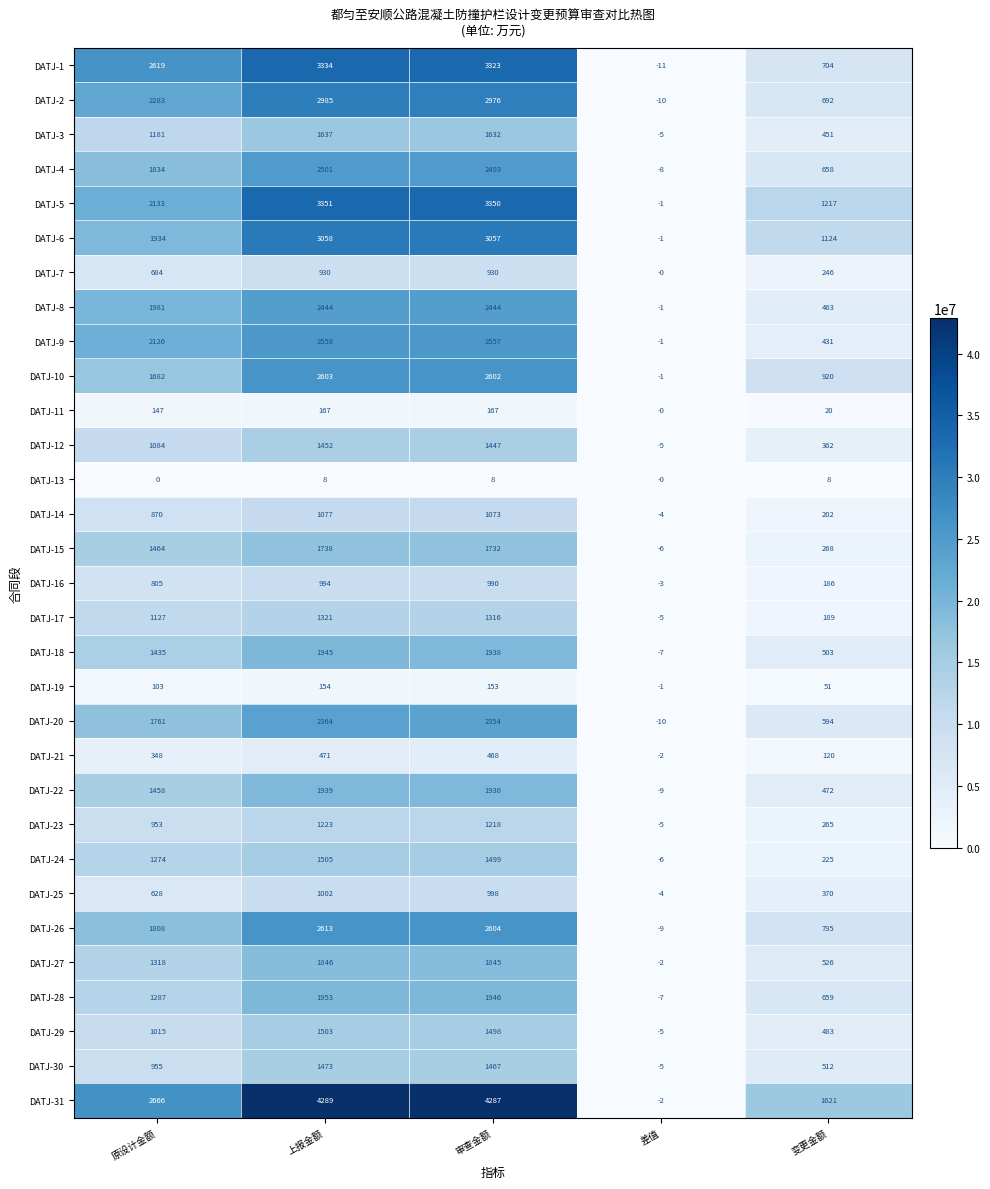

What is the sum of the DATJ-21 values at 变更金额 and 差值?

118